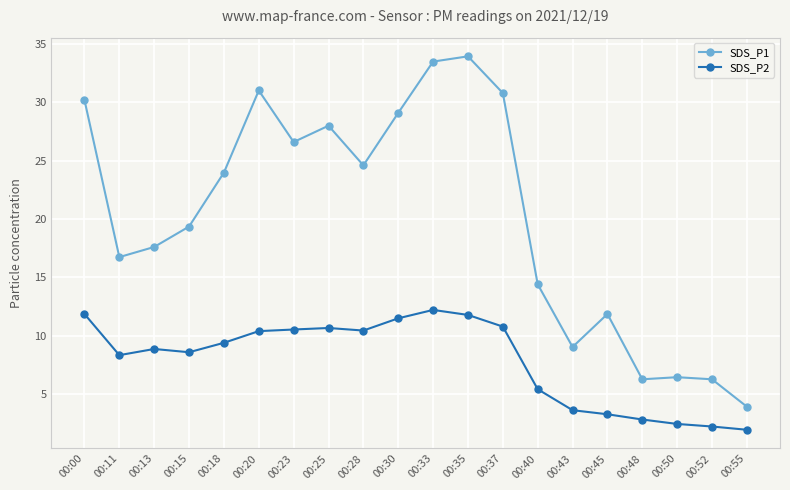

True or false: SDS_P1 and SDS_P2 cross at least once.

False